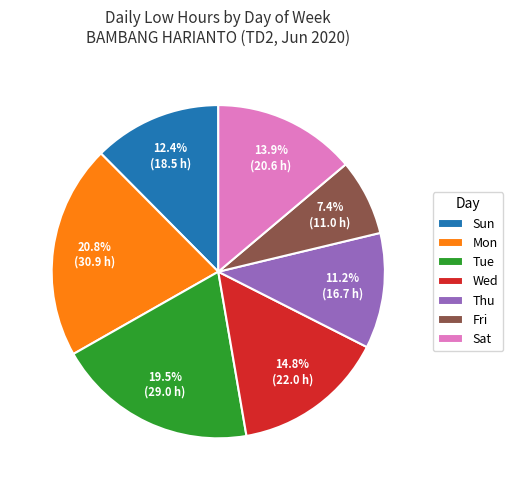

Between Wed and Thu, which is larger?

Wed